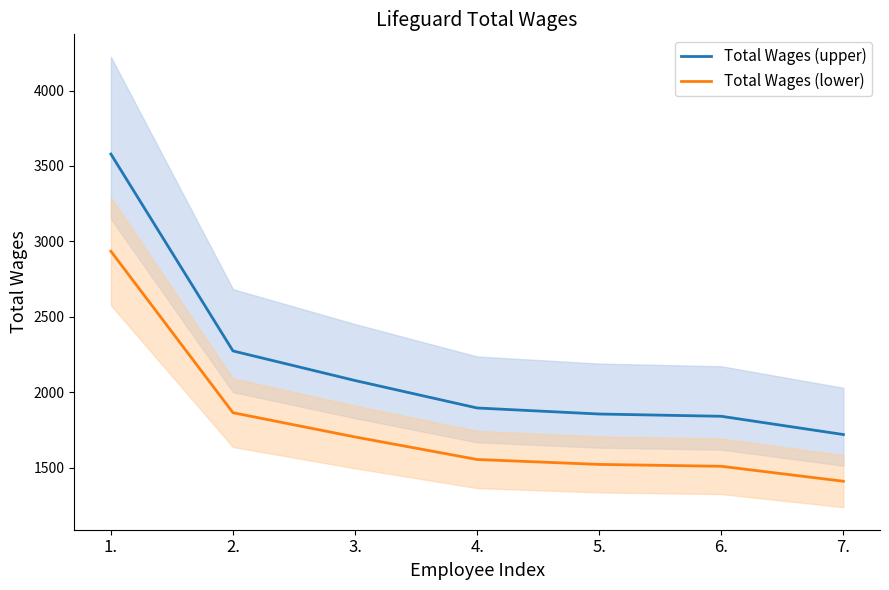

What is the label of the 6th point from the left?

6.